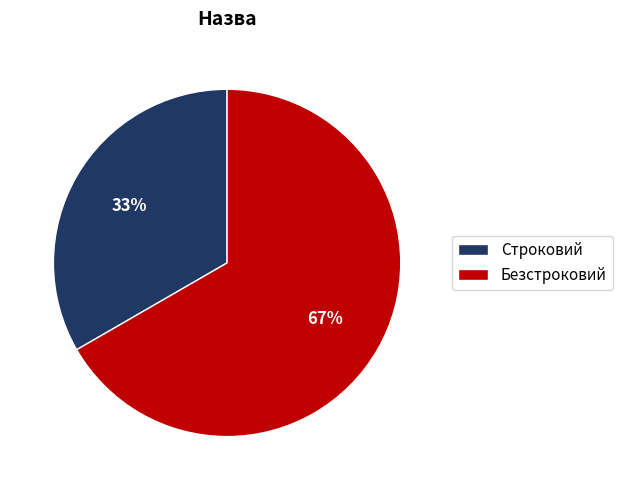

What is the ratio of the value at Безстроковий to the value at Строковий?

2.0